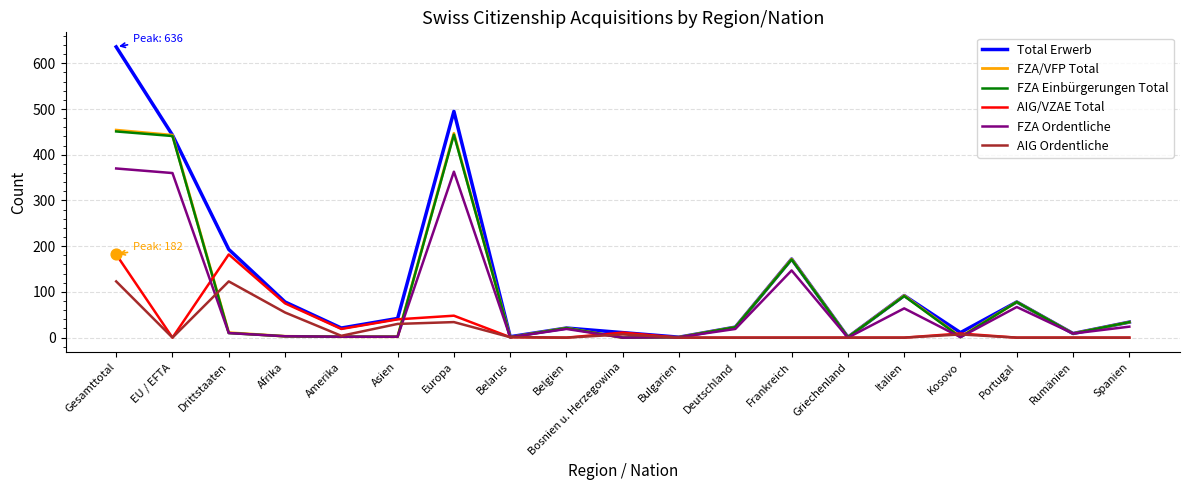

What are all the series names shown in the legend?

Total Erwerb, FZA/VFP Total, FZA Einbürgerungen Total, AIG/VZAE Total, FZA Ordentliche, AIG Ordentliche